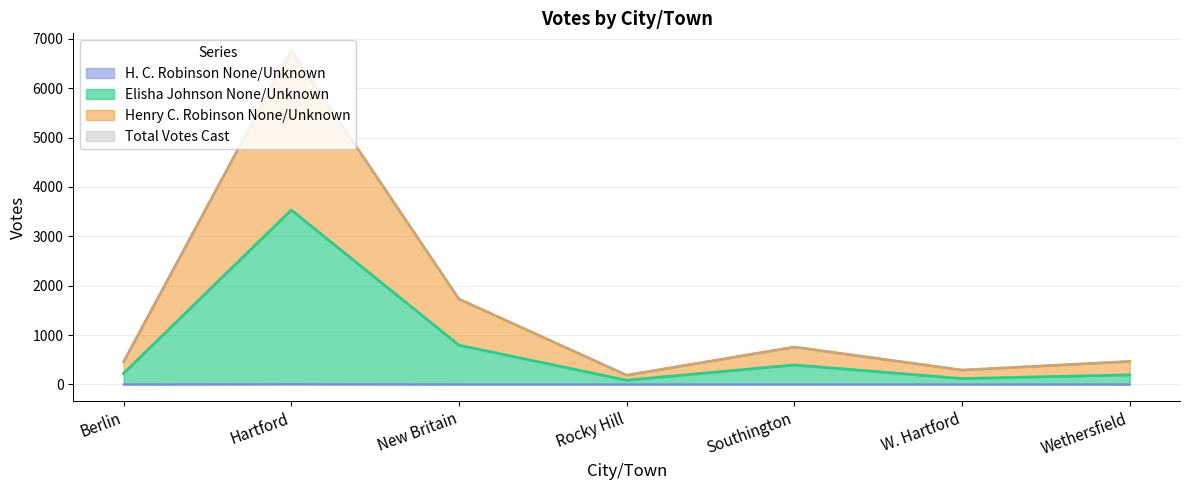

Which series changed the most between Southington and Wethersfield?

Henry C. Robinson None/Unknown